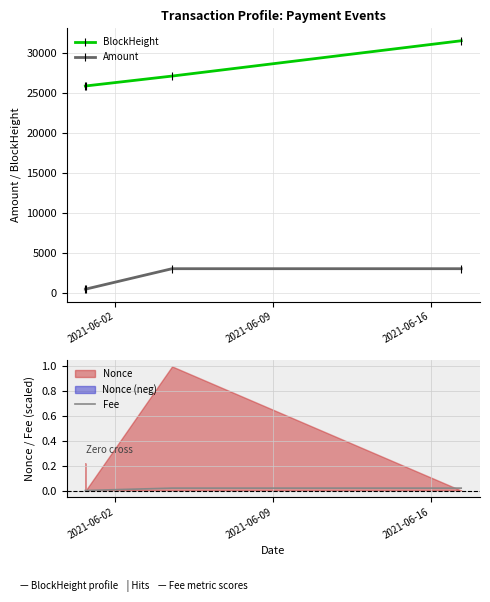

True or false: Fee and BlockHeight intersect in this chart.

False